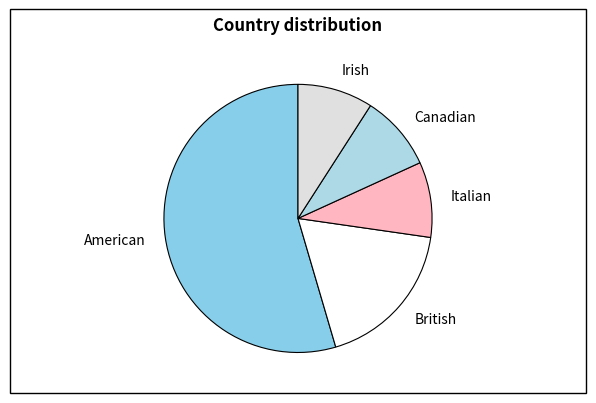

Is there any slice that represents more than half of the pie?

Yes